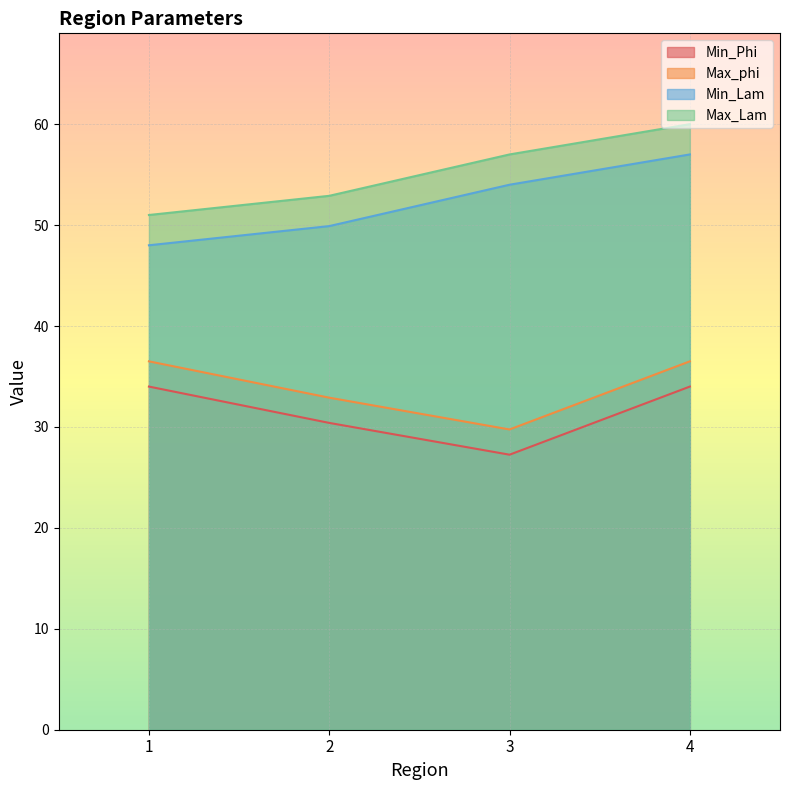

Reading left to right, list all the values displayed in this chart.

Min_Phi: 1=34.0	2=30.4	3=27.2	4=34.0
Max_phi: 1=36.5	2=32.9	3=29.8	4=36.5
Min_Lam: 1=48.0	2=49.9	3=54.0	4=57.0
Max_Lam: 1=51.0	2=52.9	3=57.0	4=60.0